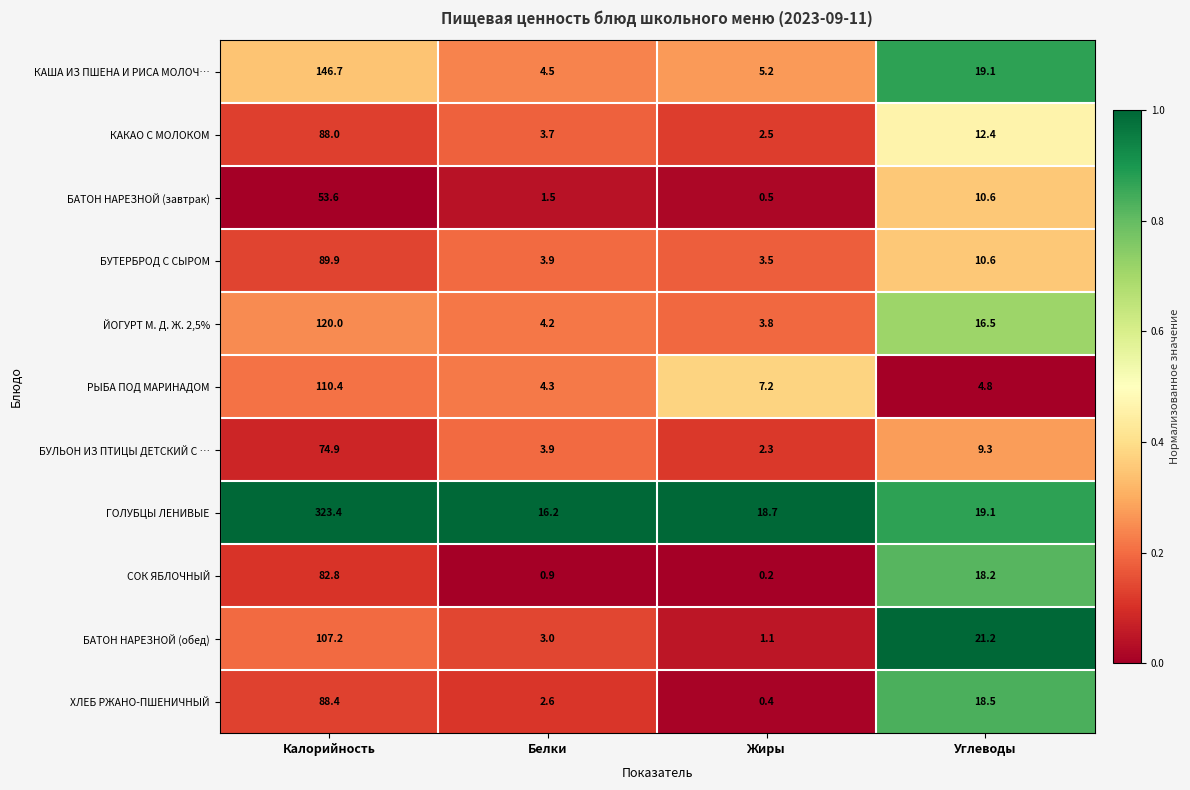

What is the maximum value for БАТОН НАРЕЗНОЙ (обед)?

107.2